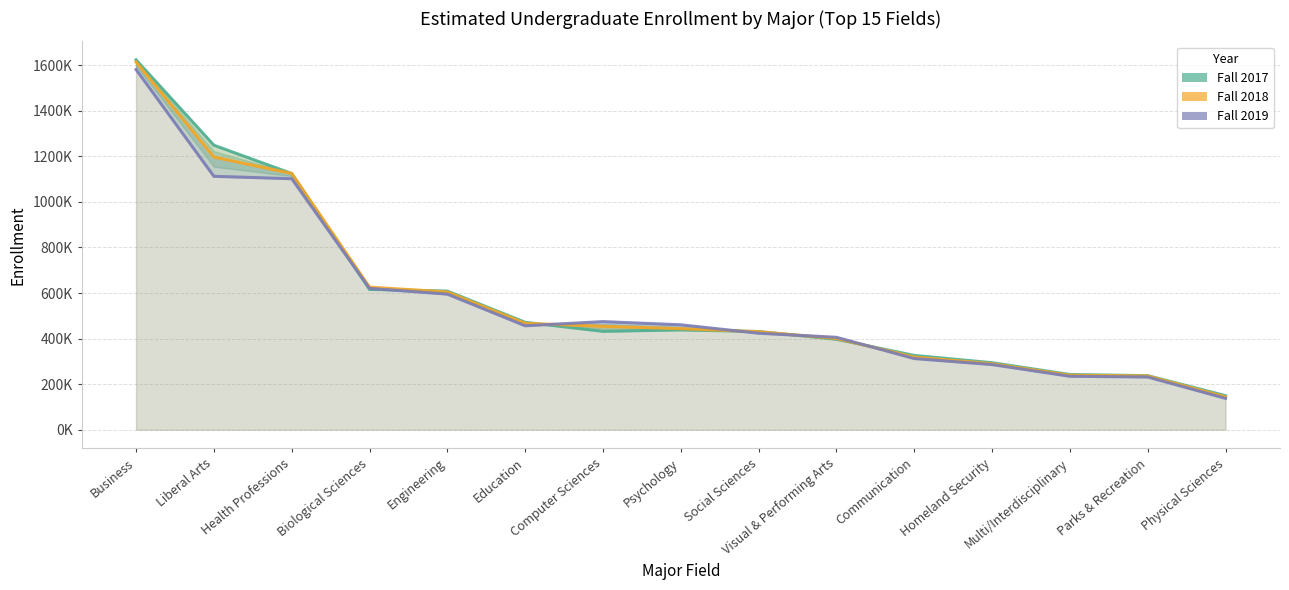

Which series changed the most between Communication and Homeland Security?

Fall 2017